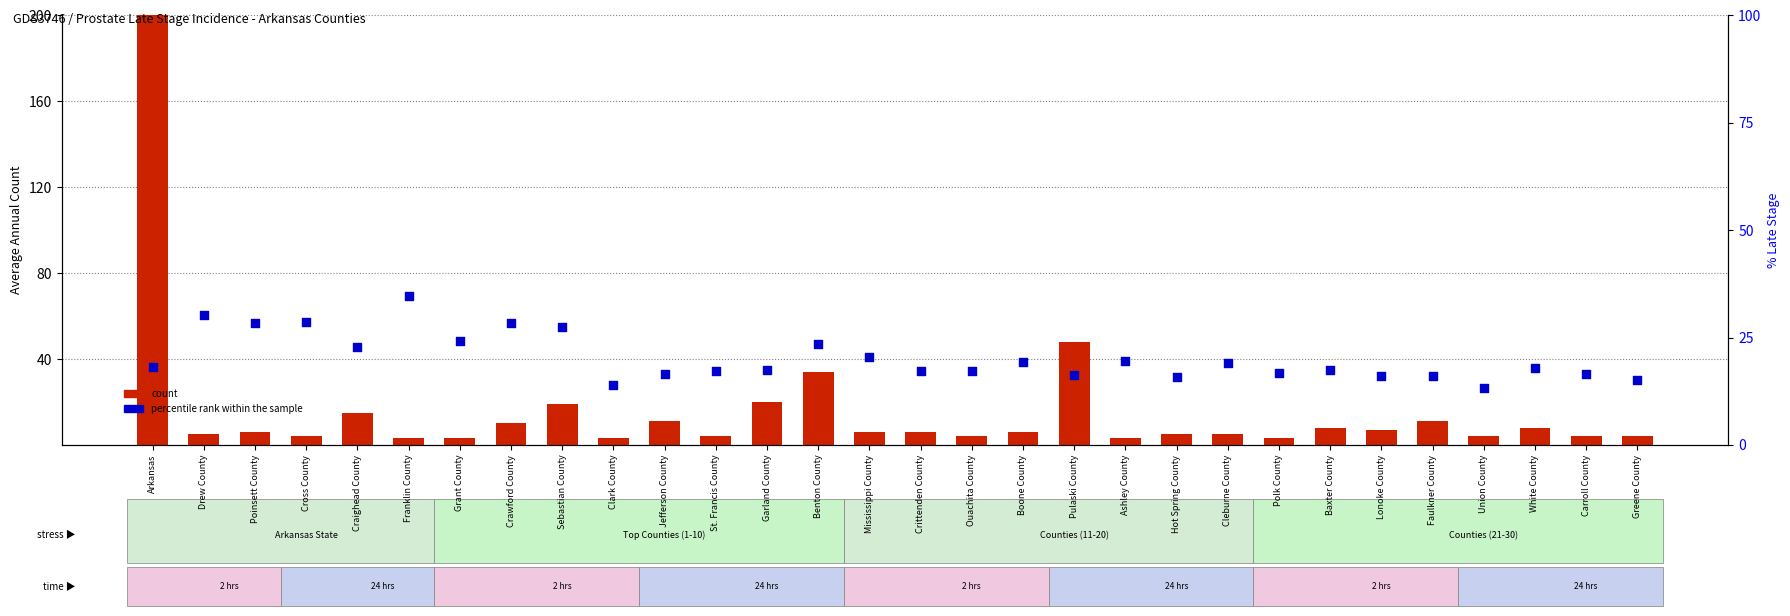

At which category is the sum across all series the highest?

Arkansas